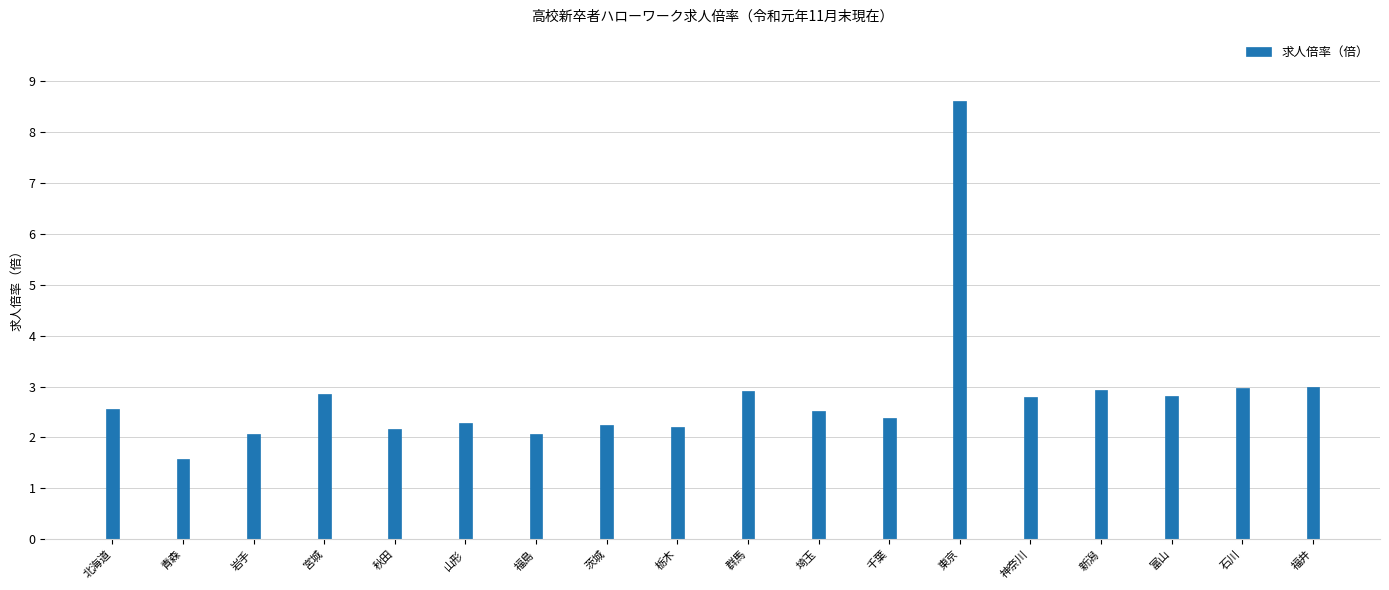

Approximately how many times larger is the value at 福井 compared to 岩手?

1.4